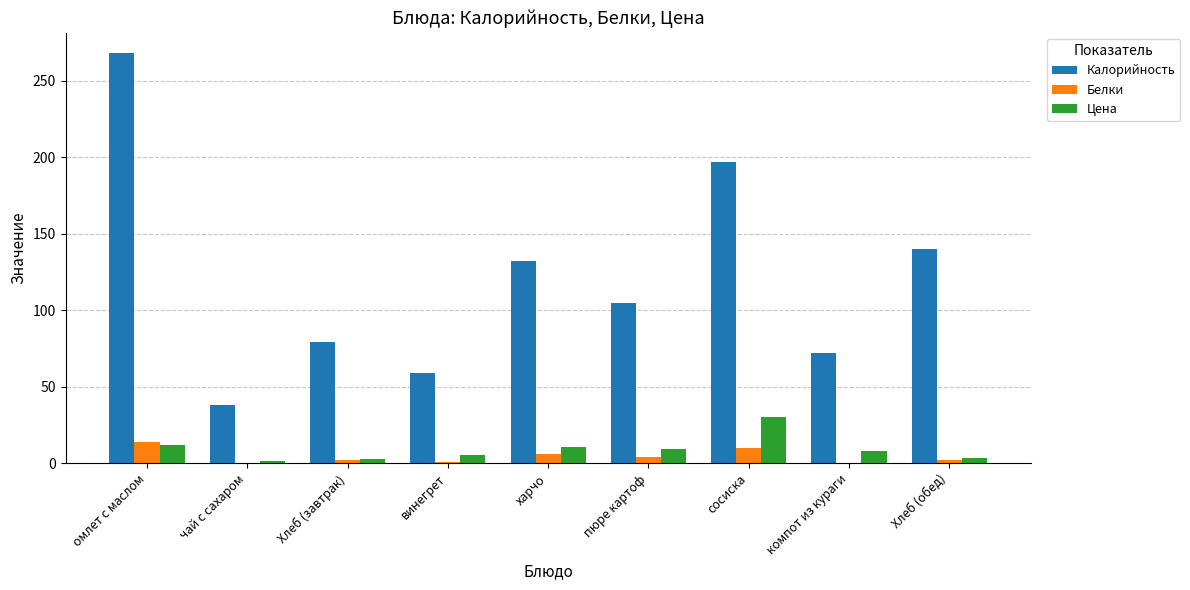

Which category has the highest value across all series?

омлет с маслом